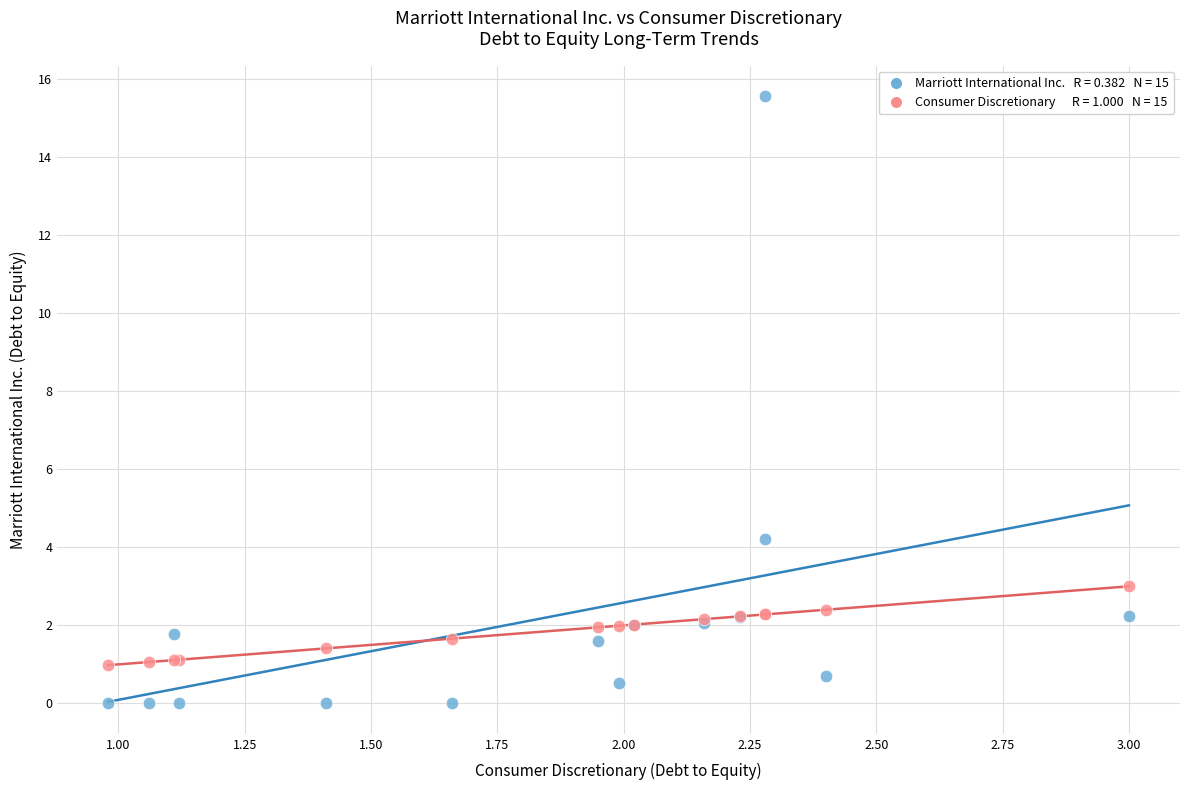

Across all series, what Y value is closest to 7?

4.2